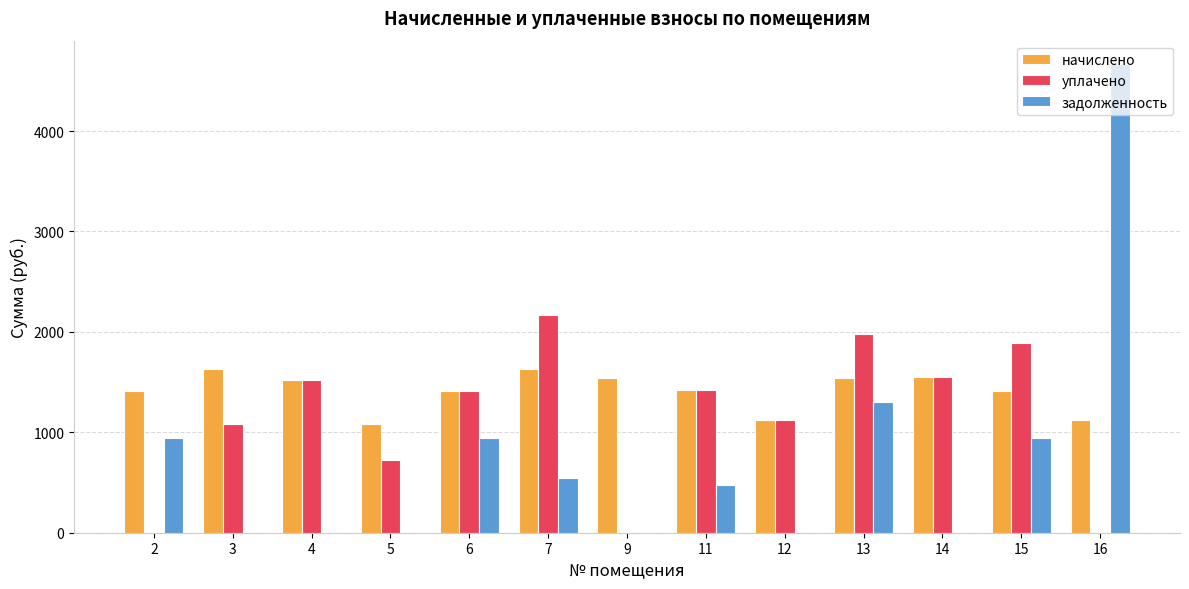

How many values in the задолженность series exceed 475?

7